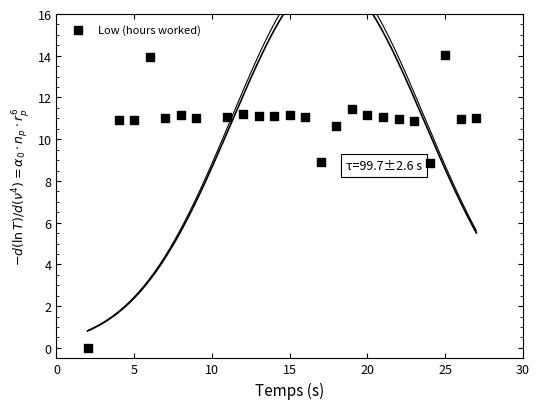

What is the range of X values (max minus min)?

25.0